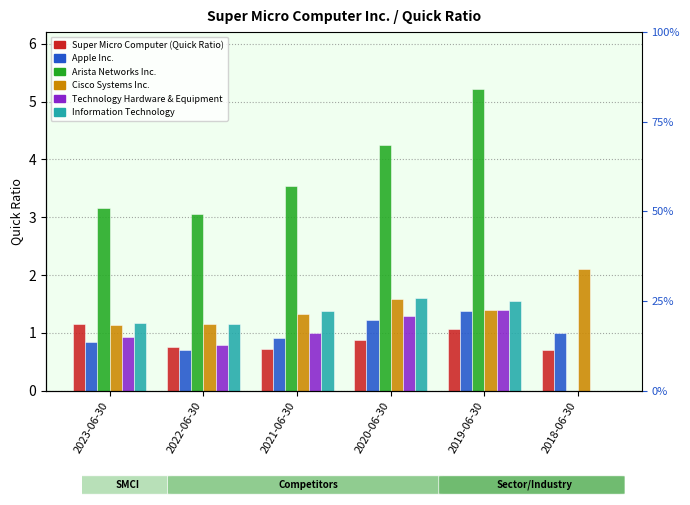

The Cisco Systems Inc. series shows 2.3 at 2021-06-30. True or false?

False